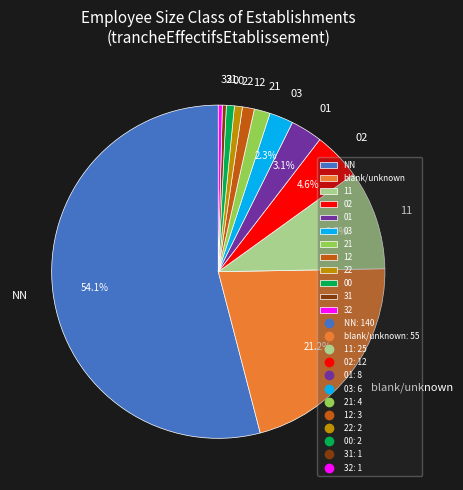

How many segments does this pie chart have?

12